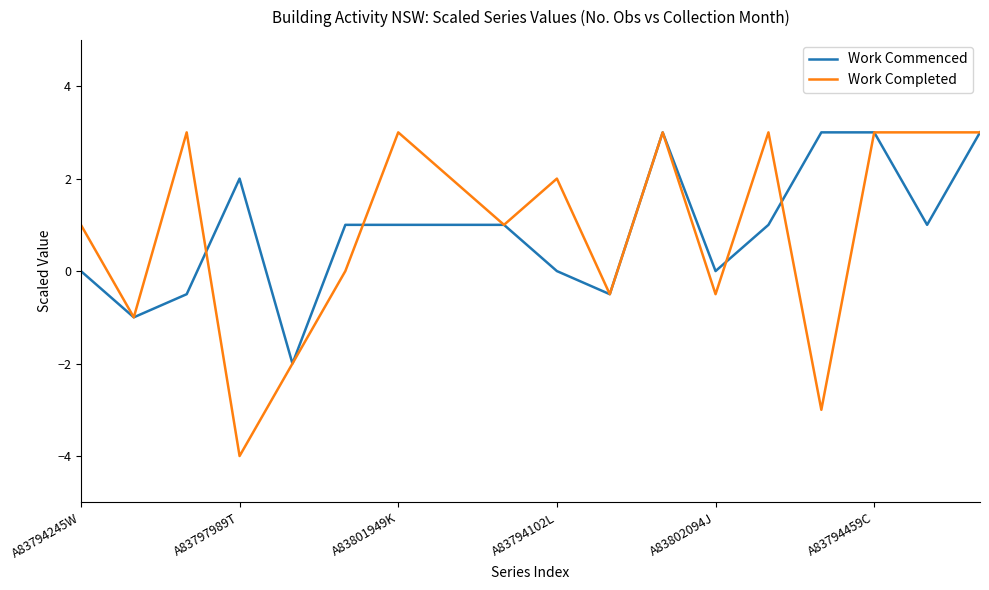

What is the minimum value shown in the chart?

-4.0